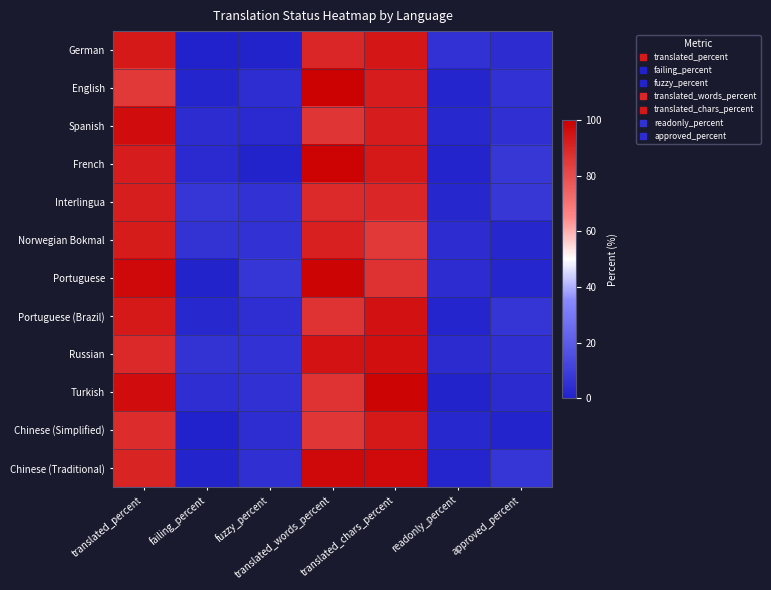

What is the greatest value displayed?

99.4